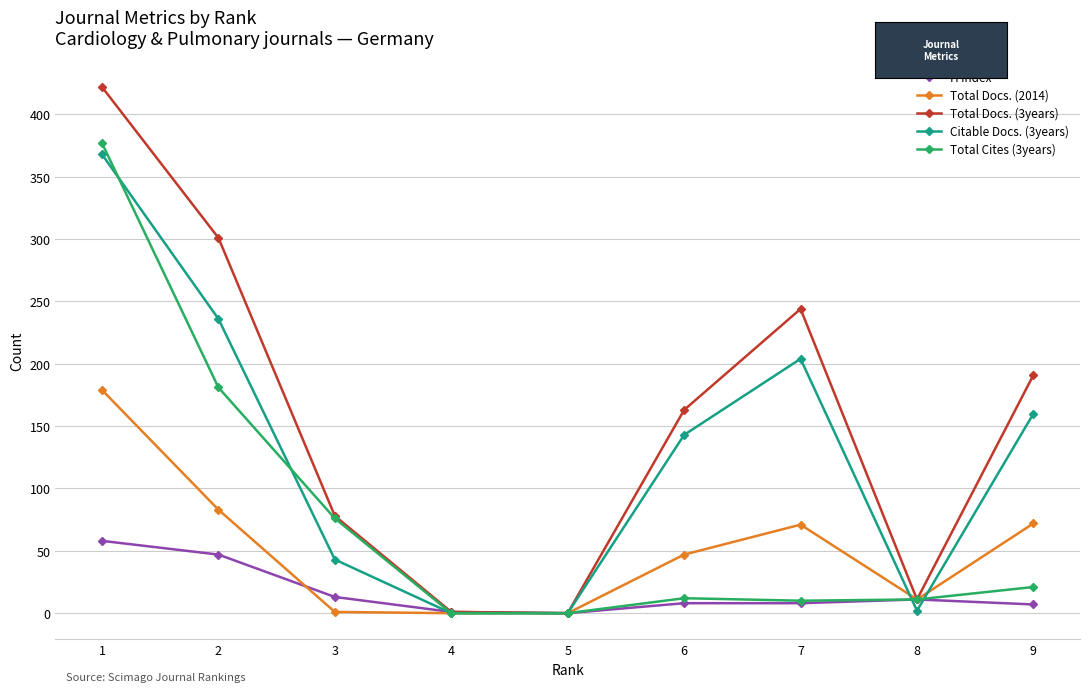

What is the maximum value for H index?

58